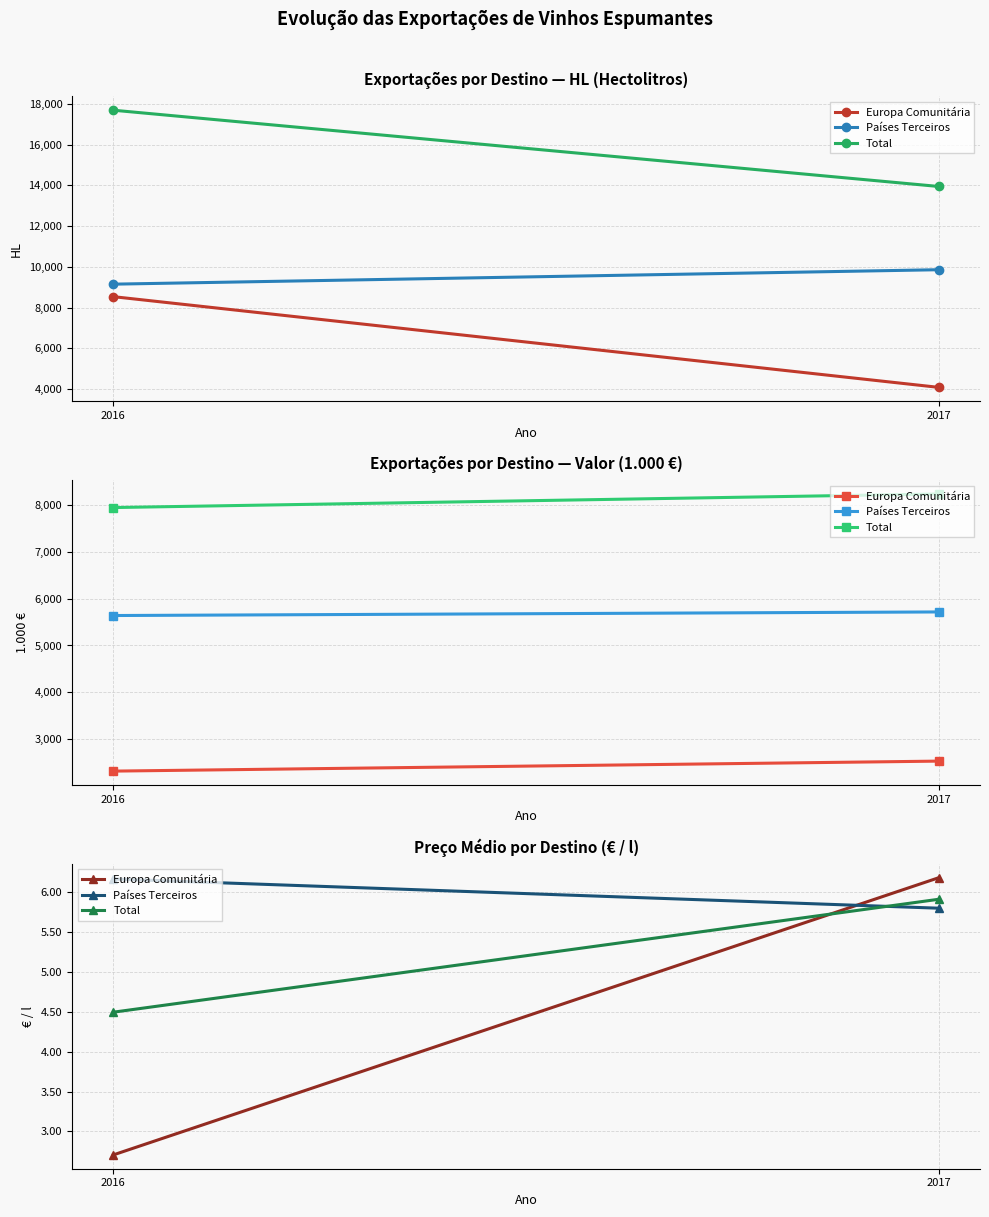

Which series has the largest range (max minus min)?

Europa Comunitária